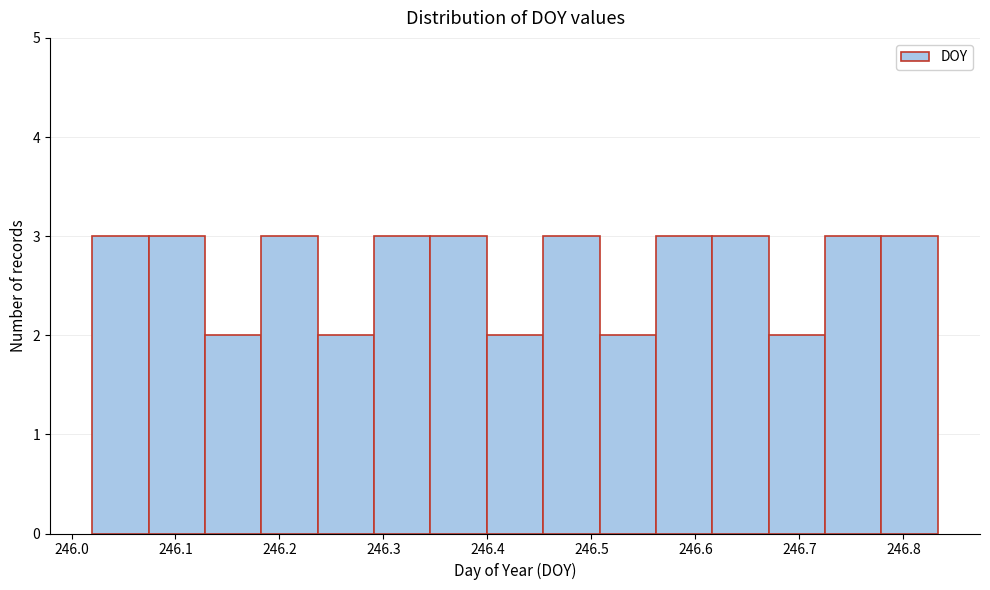

Reading left to right, transcribe this chart: for each bar, give the range it covers on the x-axis and its height. Neither the bar edges nor the heights are printed on the chart, so give them approximately, as read against the axes.

246.02 to 246.07: 3
246.07 to 246.13: 3
246.13 to 246.18: 2
246.18 to 246.24: 3
246.24 to 246.29: 2
246.29 to 246.35: 3
246.35 to 246.40: 3
246.40 to 246.45: 2
246.45 to 246.51: 3
246.51 to 246.56: 2
246.56 to 246.62: 3
246.62 to 246.67: 3
246.67 to 246.72: 2
246.72 to 246.78: 3
246.78 to 246.83: 3